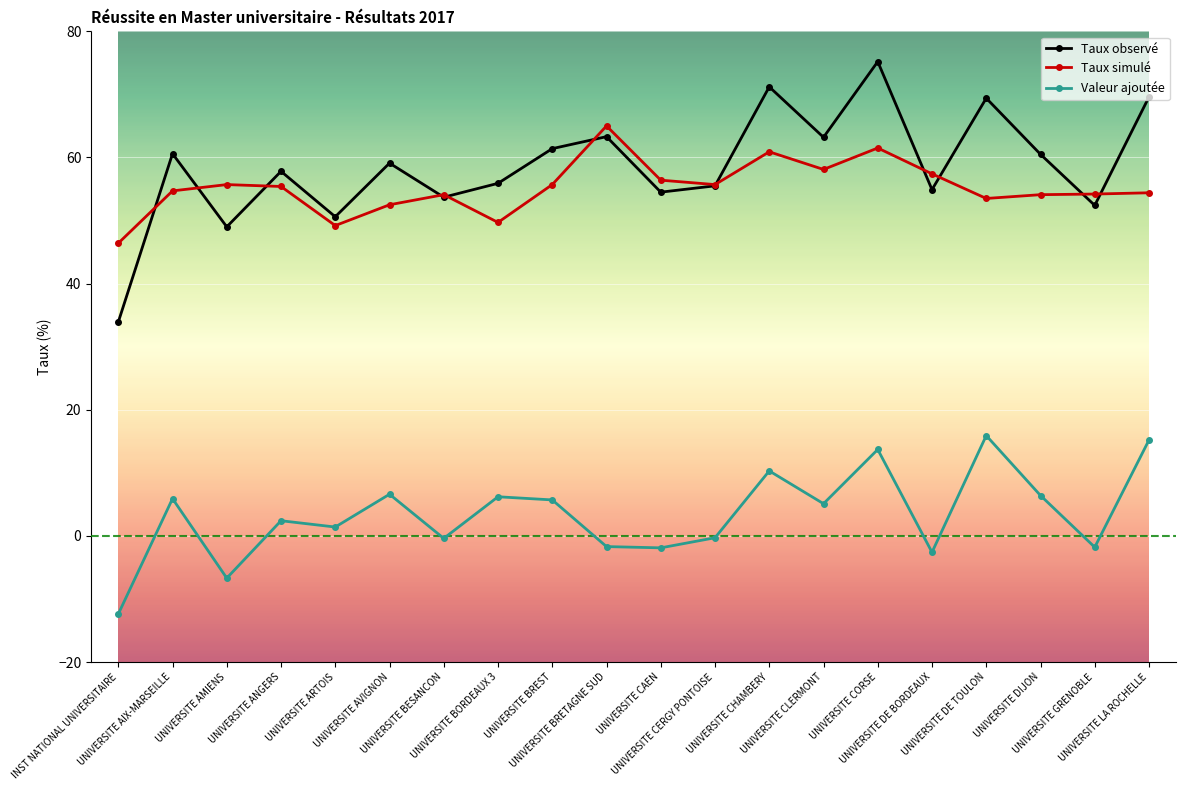

What is the maximum value shown in the chart?

75.2